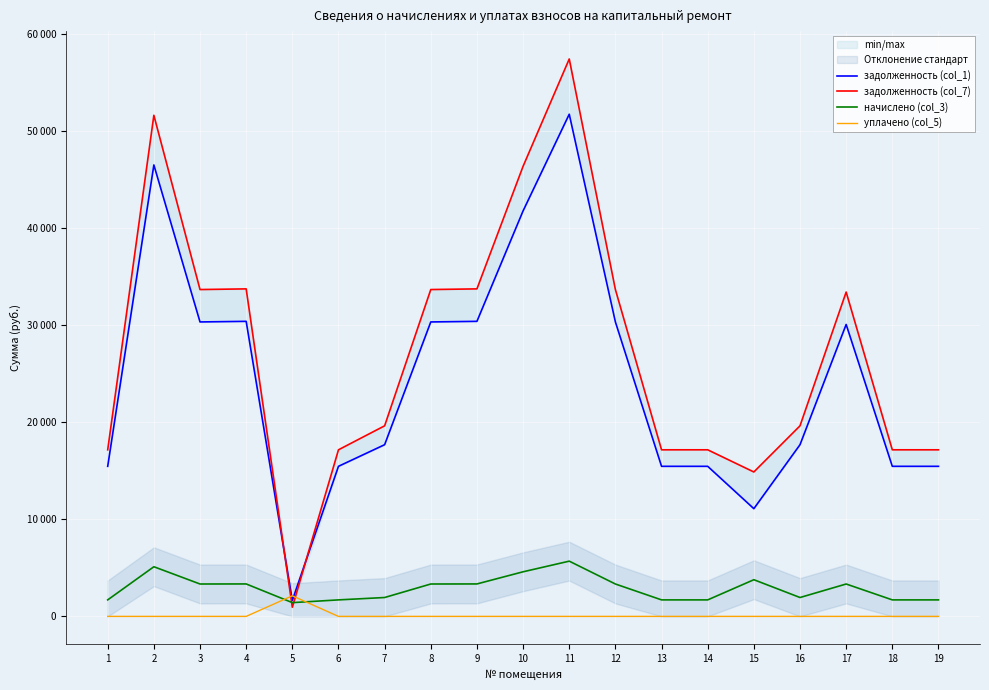

Which series has the widest spread of values?

задолженность (col_7)